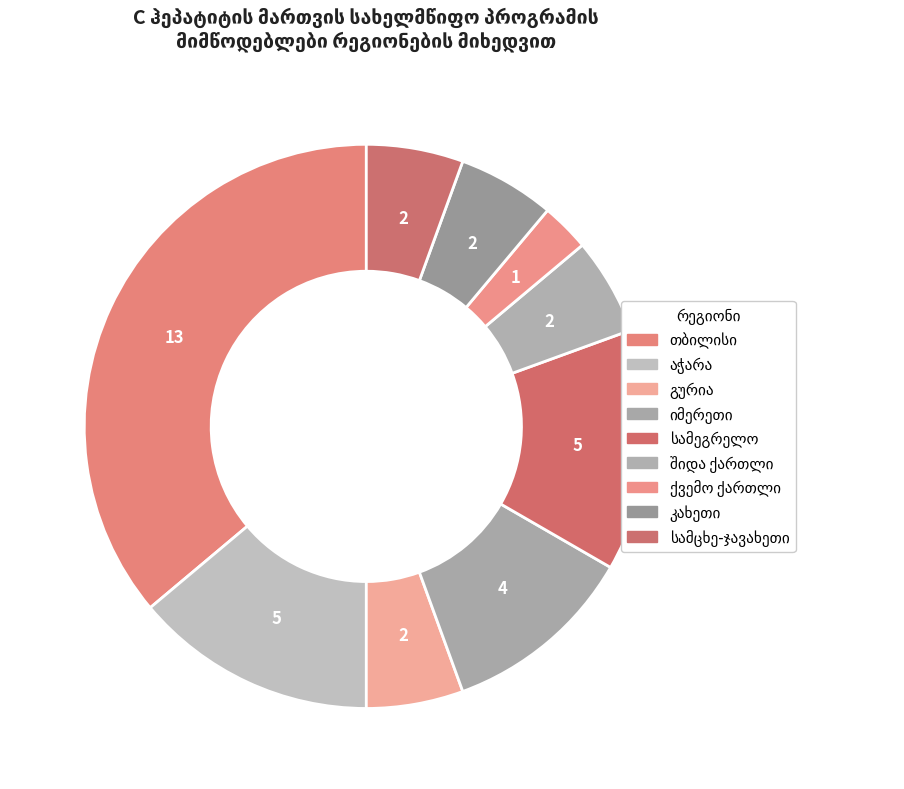

To the nearest percent, what percentage of the pie is სამეგრელო?

14%